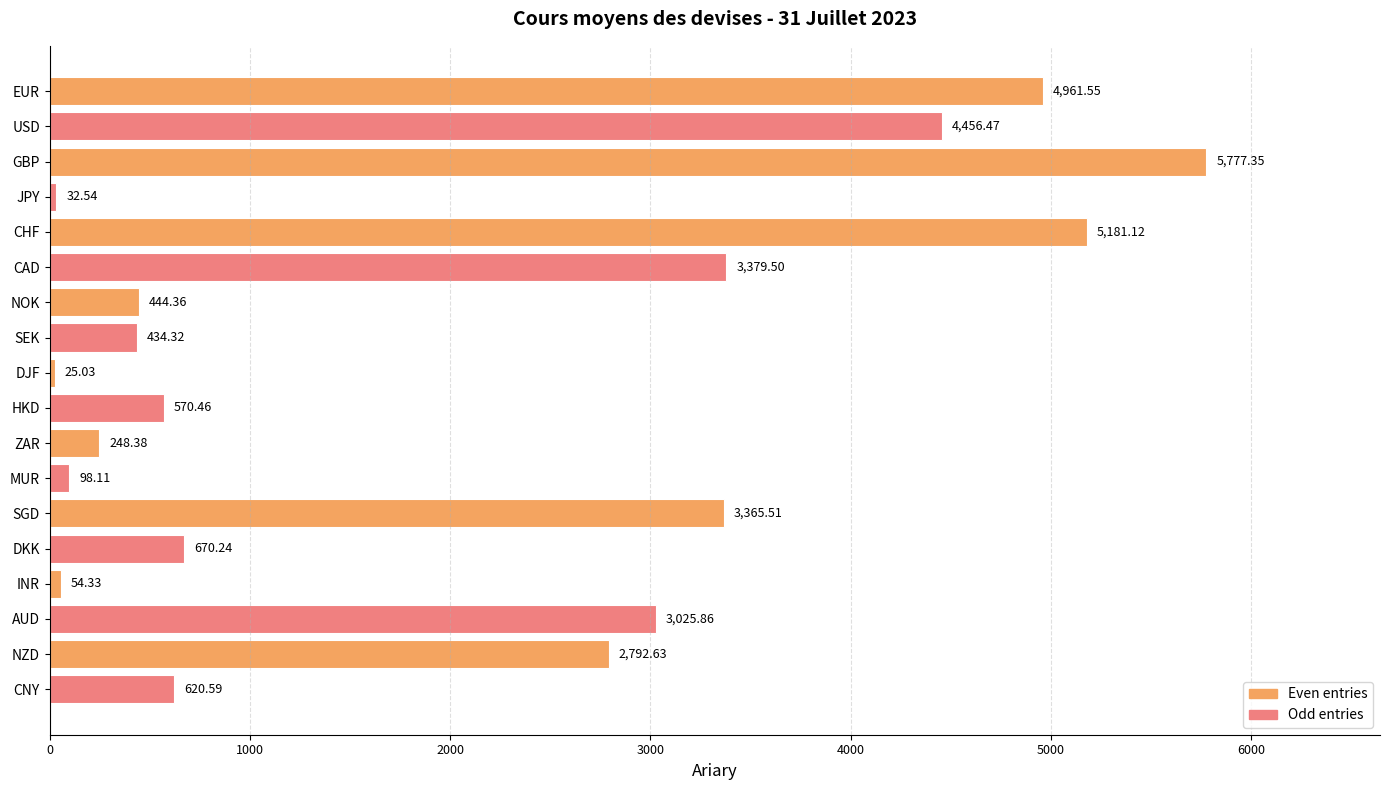

List the labels in order of value, smallest first.

DJF, JPY, INR, MUR, ZAR, SEK, NOK, HKD, CNY, DKK, NZD, AUD, SGD, CAD, USD, EUR, CHF, GBP